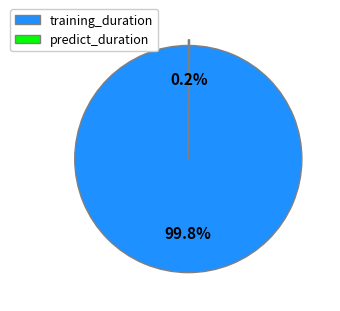

To the nearest percent, what is the difference between the largest and smallest slice percentages?

100%